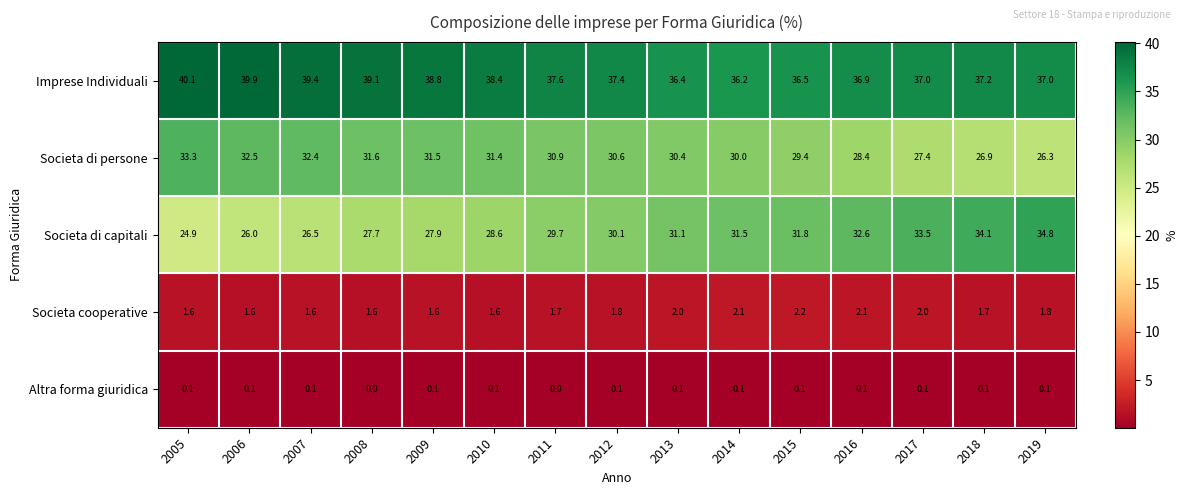

Rank the series at 2007 from highest to lowest value.

Imprese Individuali, Societa di persone, Societa di capitali, Societa cooperative, Altra forma giuridica